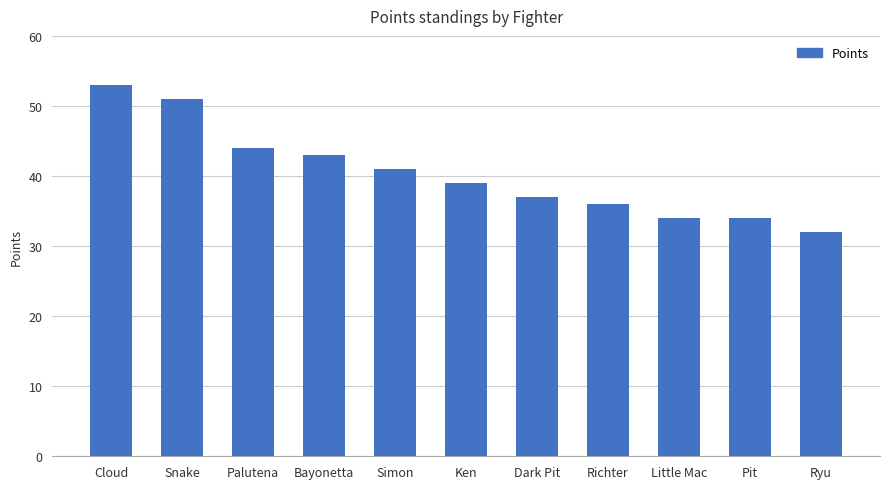

How many data points does each series have?

11